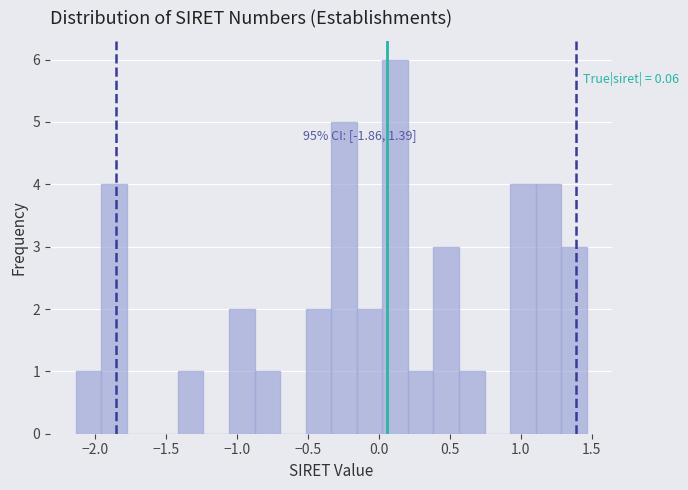

Around what value on the x-axis is the tallest bar? Give the approximate position of its centre, as read against the axis.

0.10